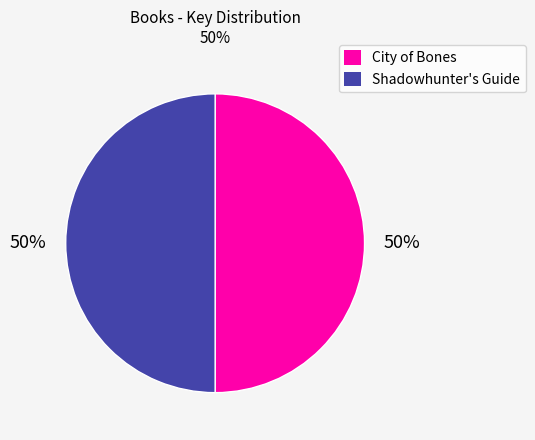

True or false: Shadowhunter's Guide accounts for 50% of the total.

True